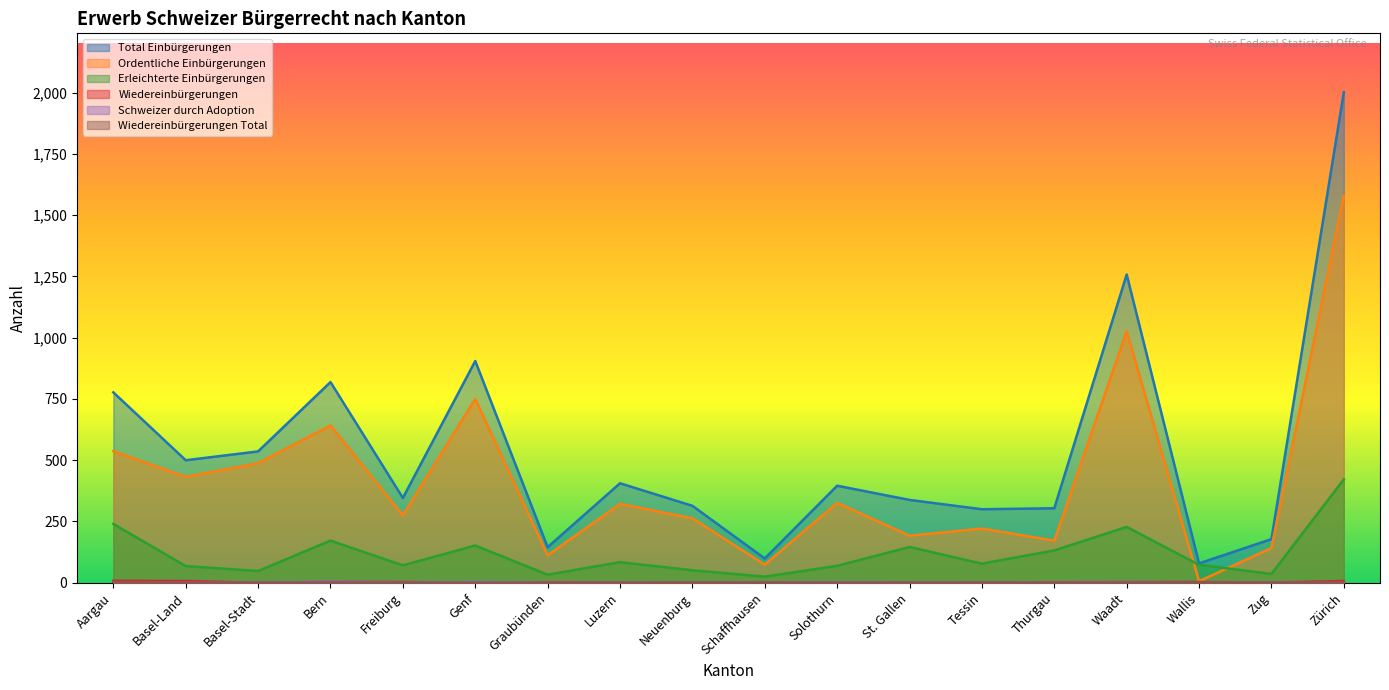

Which series changed the most between Schaffhausen and Wallis?

Ordentliche Einbürgerungen